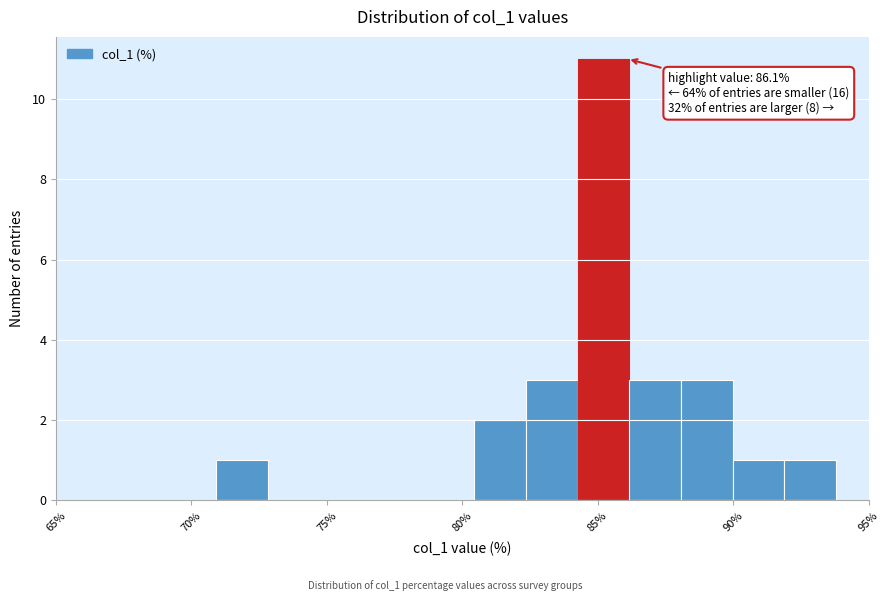

Read against the x-axis, roughly where is the centre of the tallest bar?

85.0